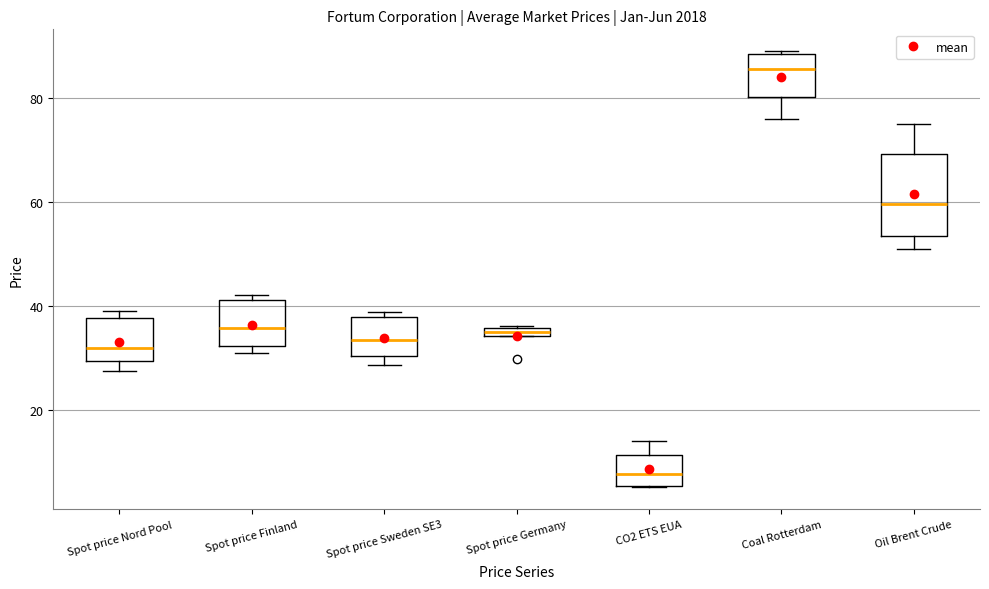

Comparing the boxes themselves (not the whiskers), which one is the tallest?

Oil Brent Crude